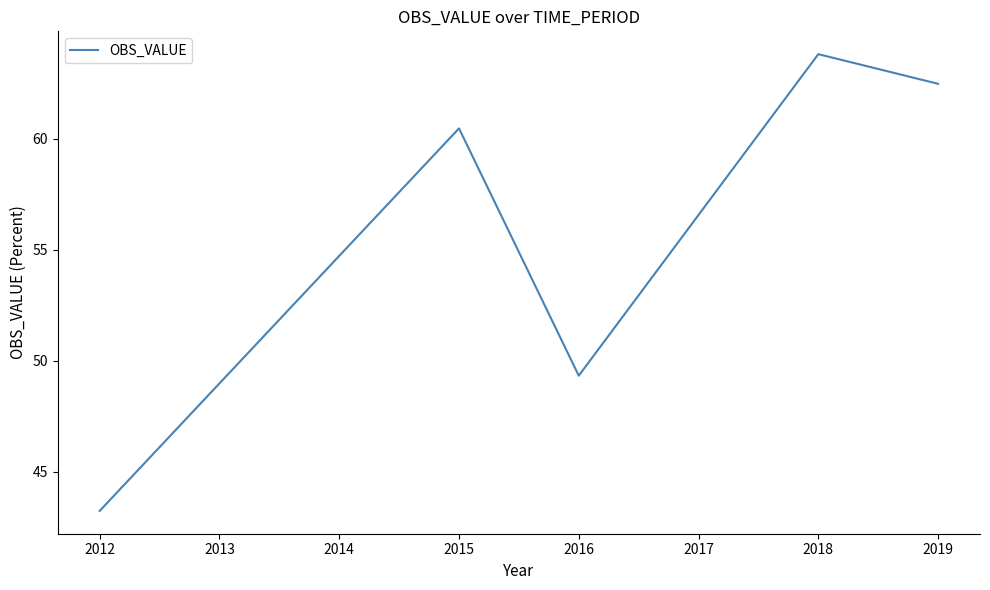

How many lines are shown in the chart?

1